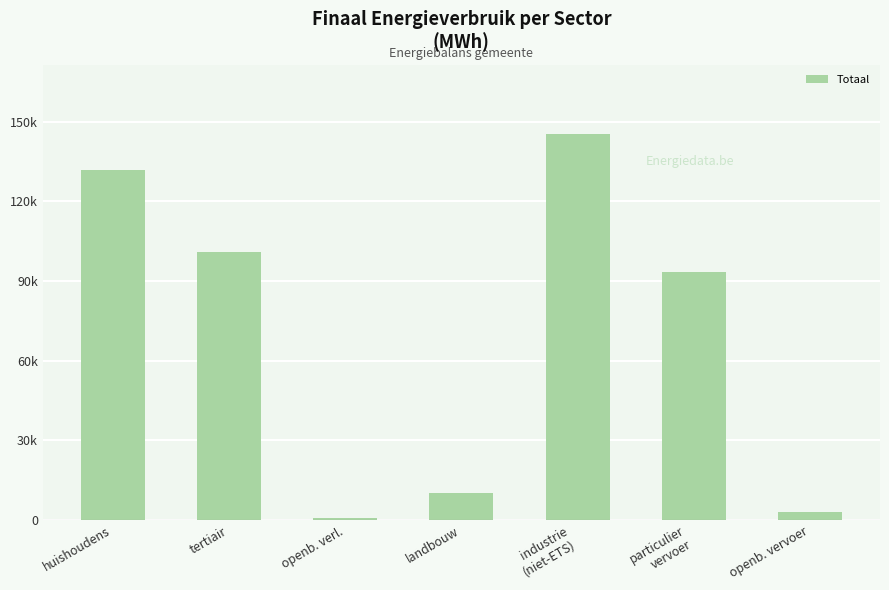

Are the bars horizontal?

No